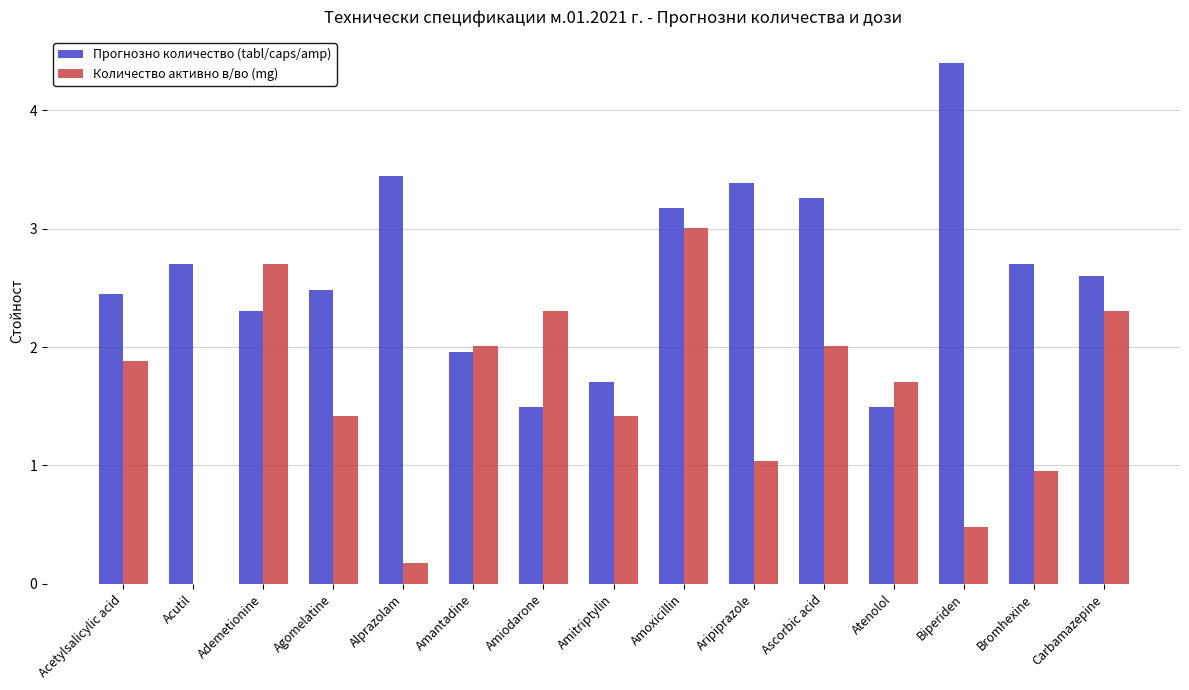

How many values in Количество активно в/во (mg) are above zero?

14